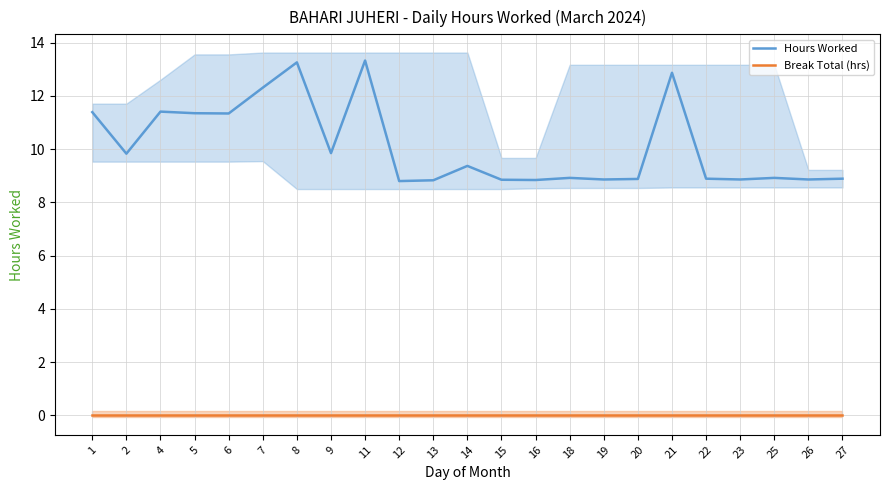

What is the difference between the second highest and second lowest values in the Hours Worked series?

4.4